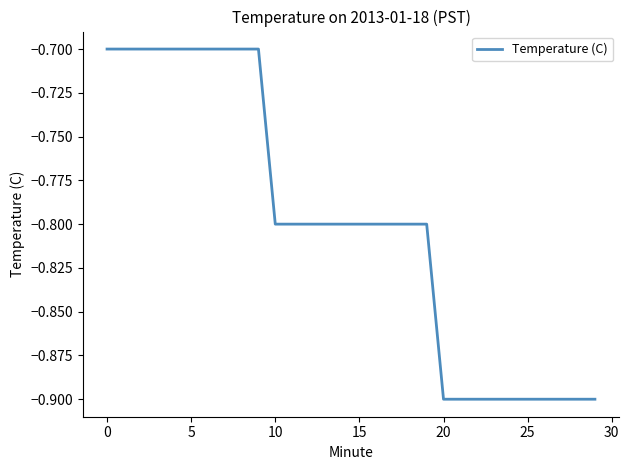

What is the smallest value displayed?

-0.9